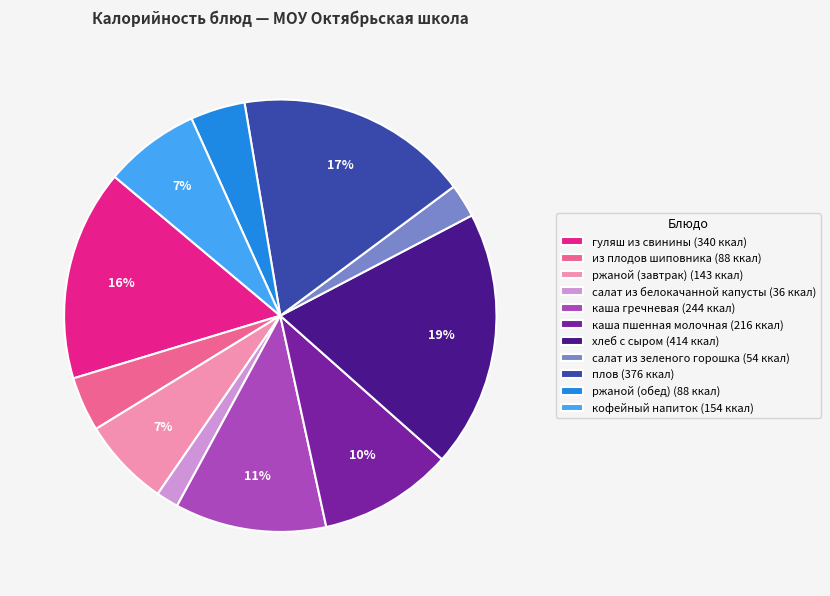

To the nearest percent, what portion does гуляш из свинины represent?

16%